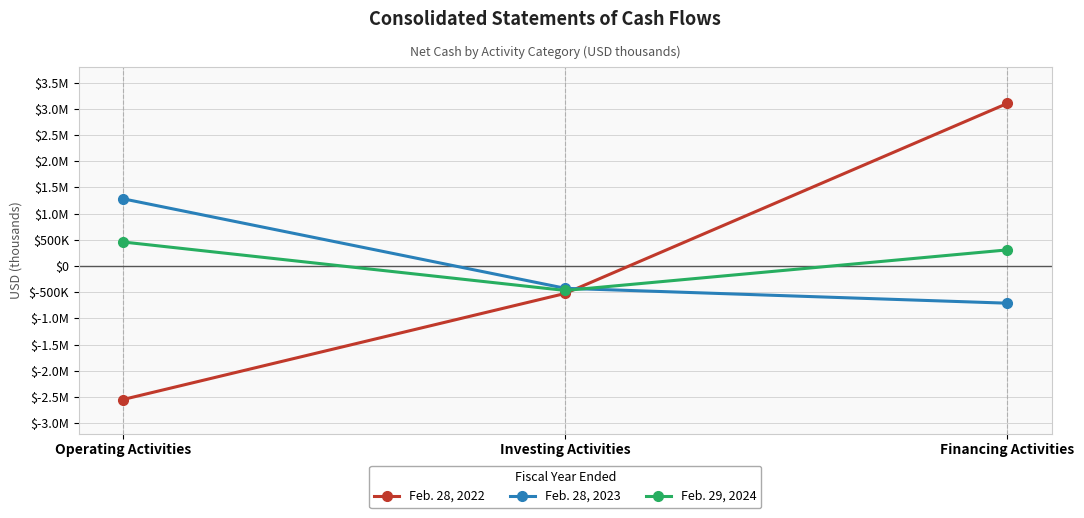

What are all the series names shown in the legend?

Feb. 28, 2022, Feb. 28, 2023, Feb. 29, 2024